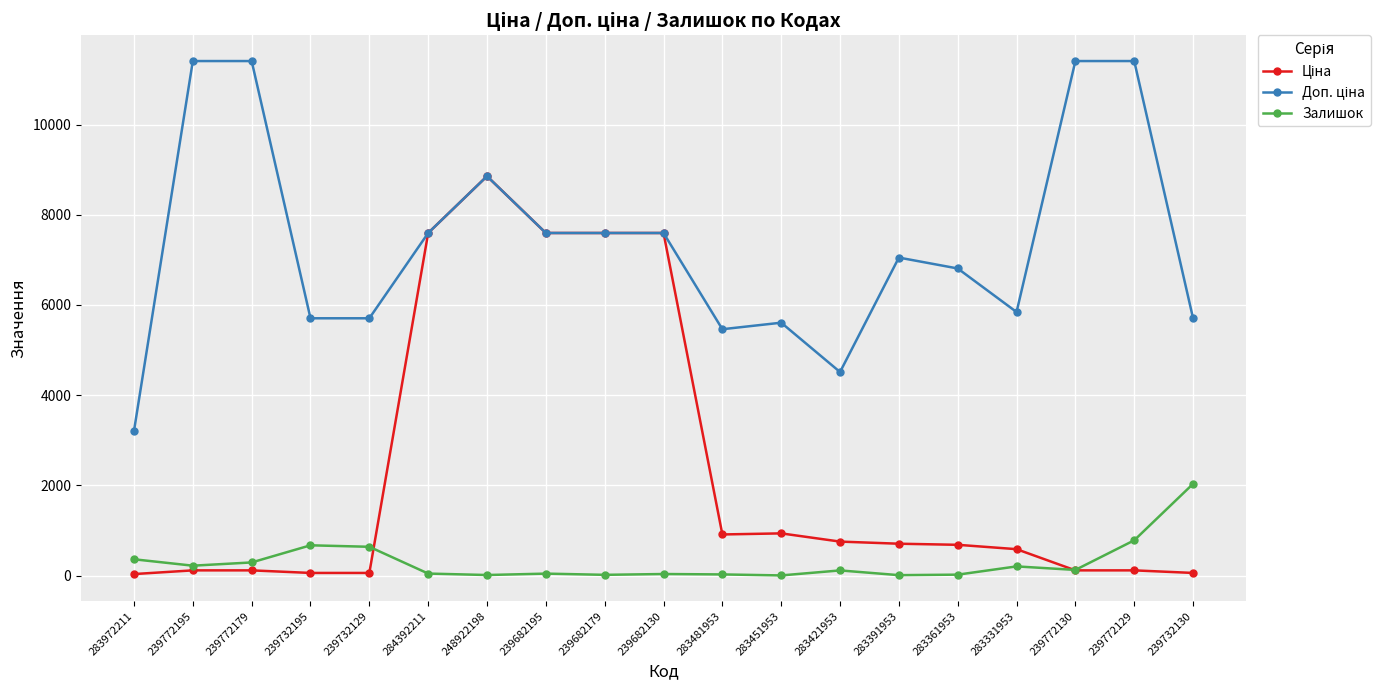

What is the greatest value displayed?

11410.0